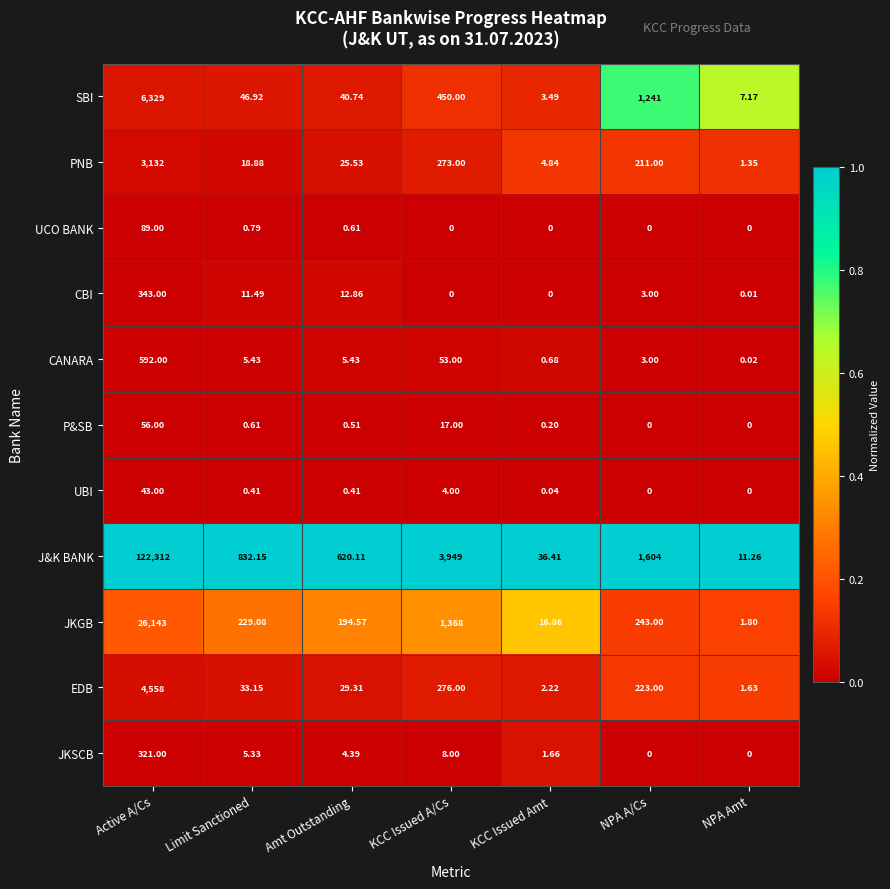

Rank the categories by SBI value from highest to lowest.

Active A/Cs, NPA A/Cs, KCC Issued A/Cs, Limit Sanctioned, Amt Outstanding, NPA Amt, KCC Issued Amt